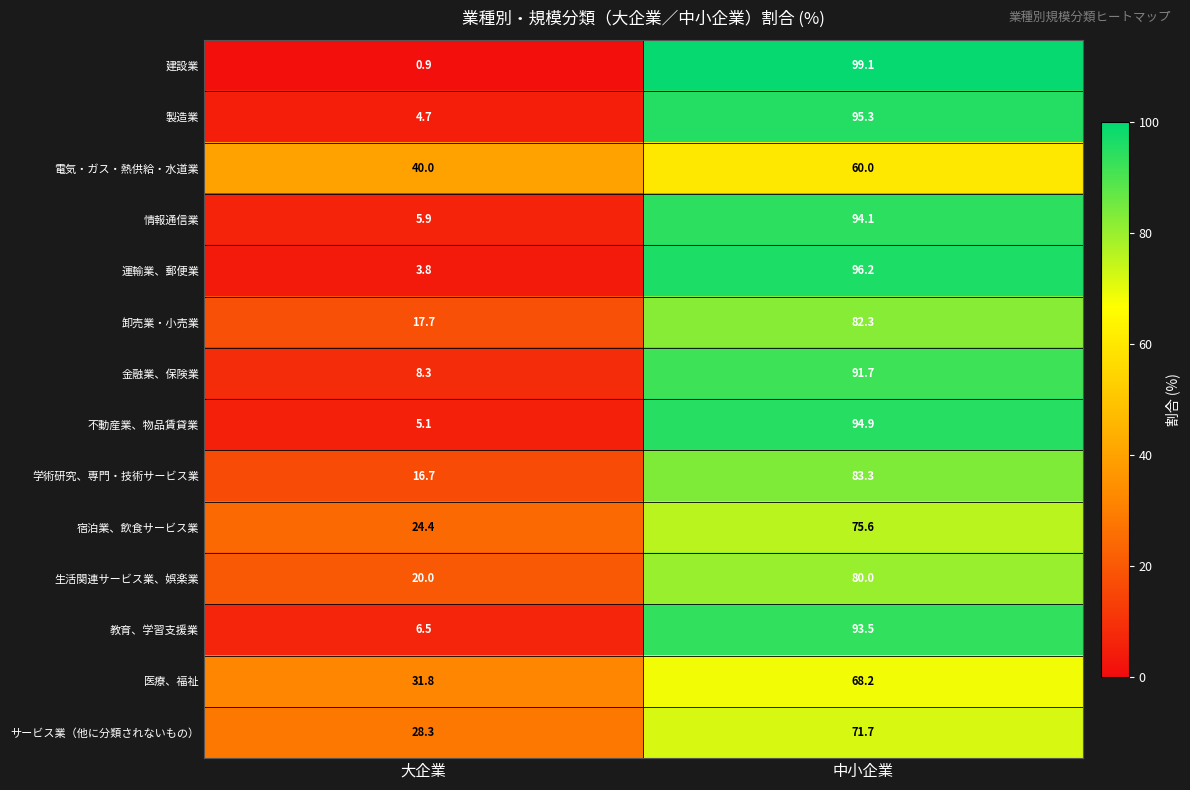

What is the sum of all 生活関連サービス業、娯楽業 values?

100.0